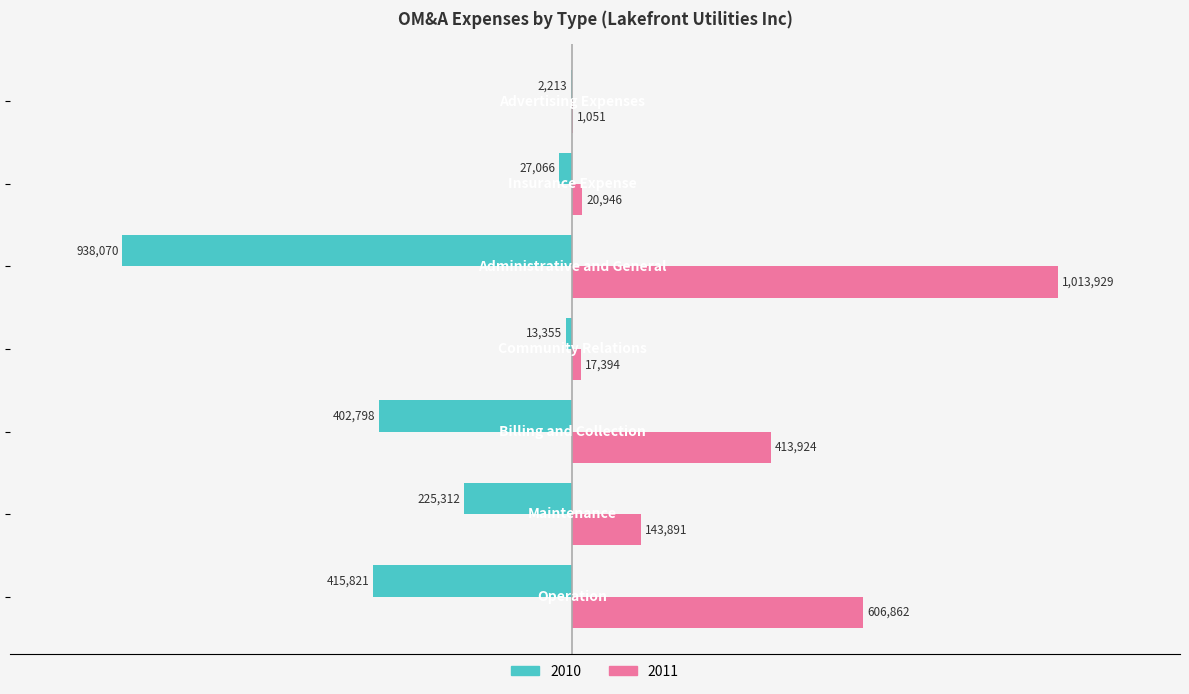

Rank the categories by 2011 value from lowest to highest.

Advertising Expenses, Community Relations, Insurance Expense, Maintenance, Billing and Collection, Operation, Administrative and General